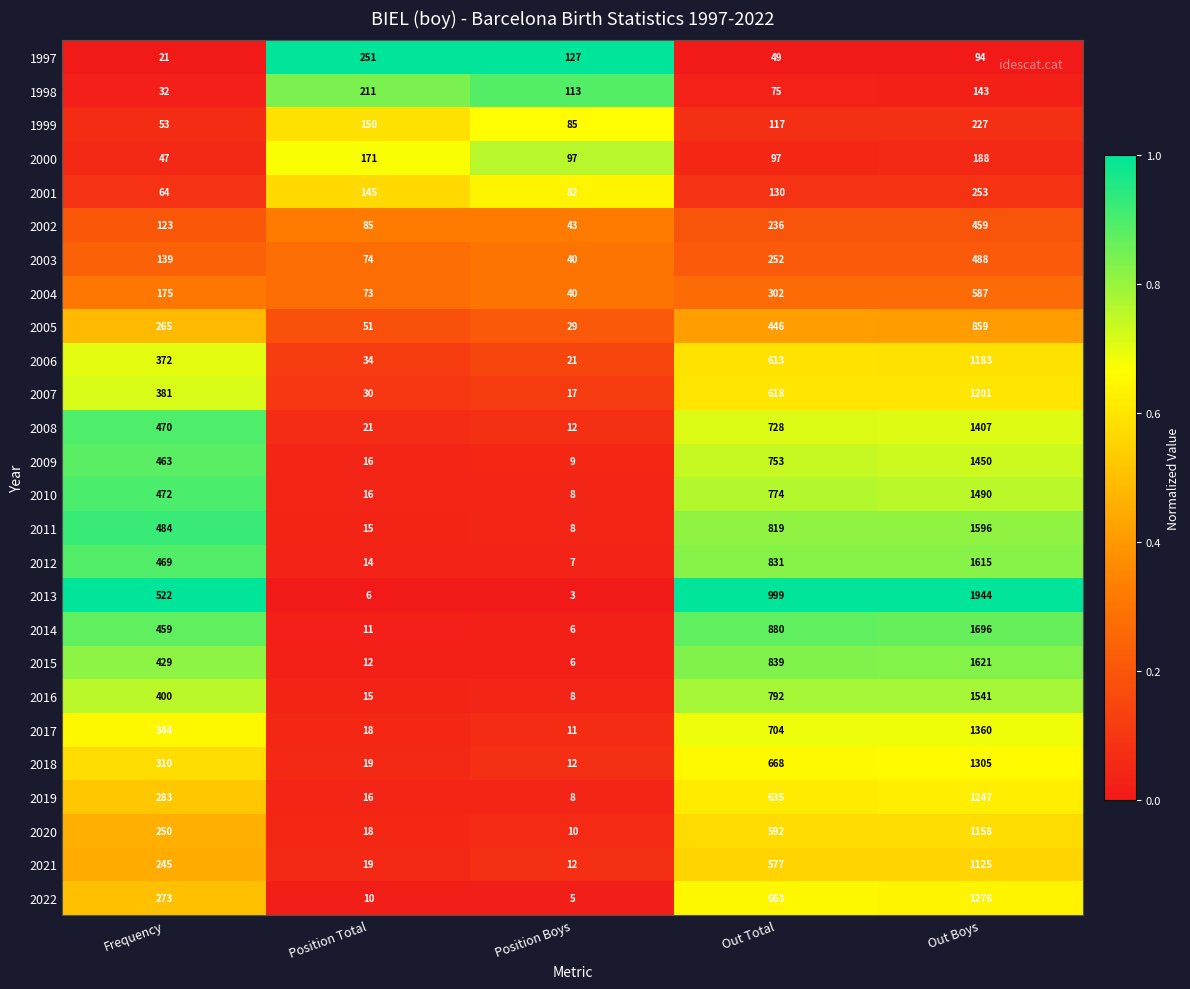

Rank the series by their maximum value, from lowest to highest.

2000, 1998, 1999, 1997, 2001, 2002, 2003, 2004, 2005, 2021, 2020, 2006, 2007, 2019, 2022, 2018, 2017, 2008, 2009, 2010, 2016, 2011, 2012, 2015, 2014, 2013